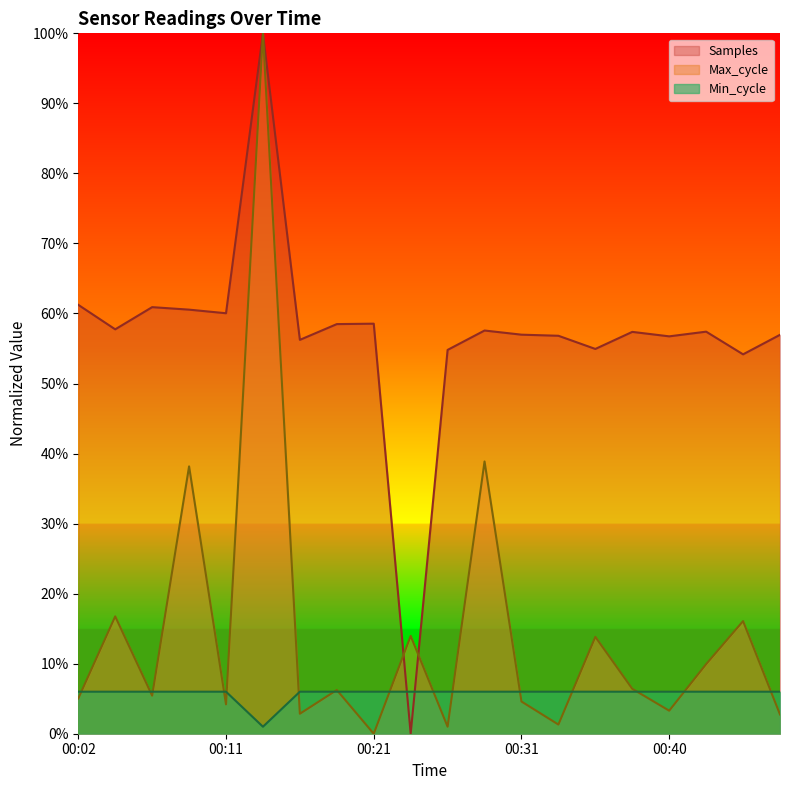

Where do Samples and Min_cycle first cross each other?

00:21 and 00:23